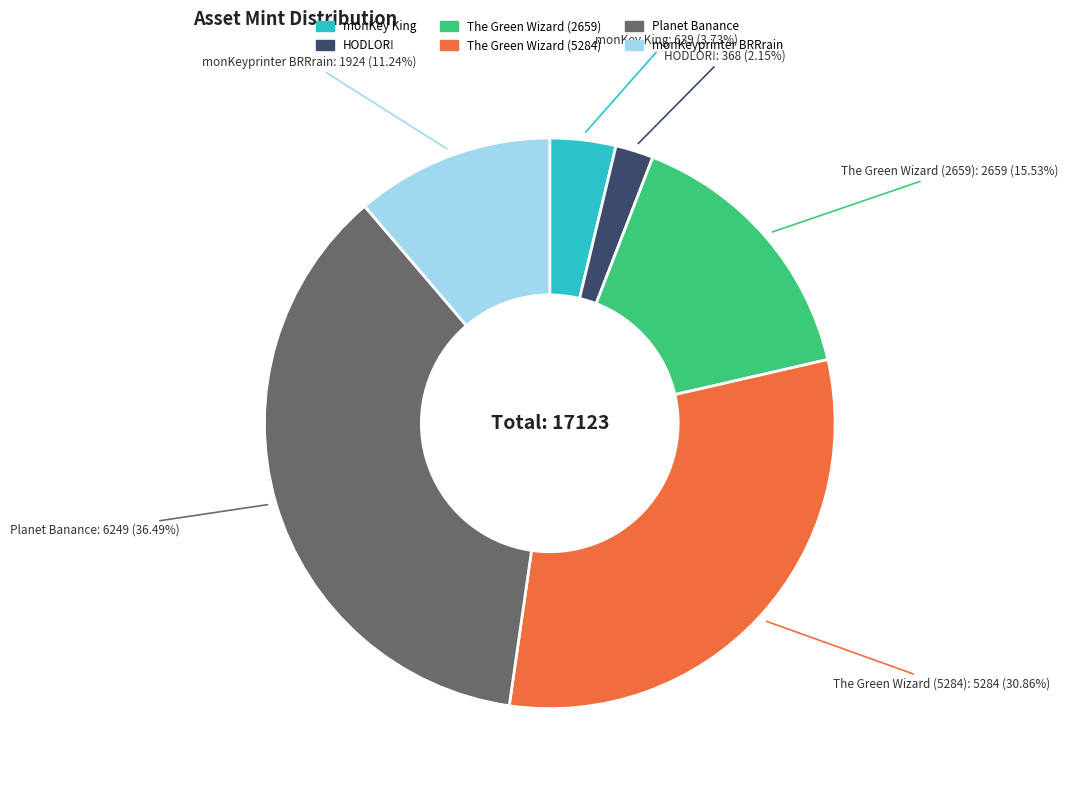

Which category has the biggest portion of the pie?

Planet Banance